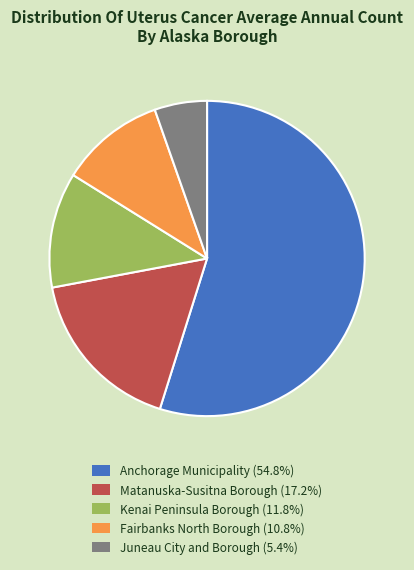

Is it true that Kenai Peninsula Borough is 21% of the pie?

False